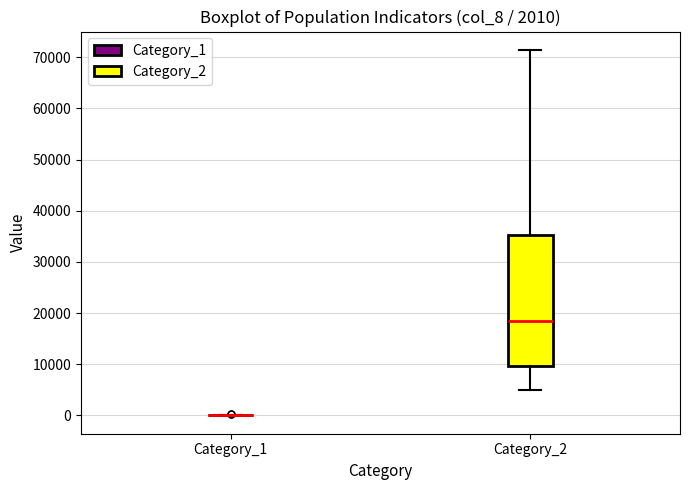

Which box is the tallest, from its lower edge to its upper edge?

Category_2